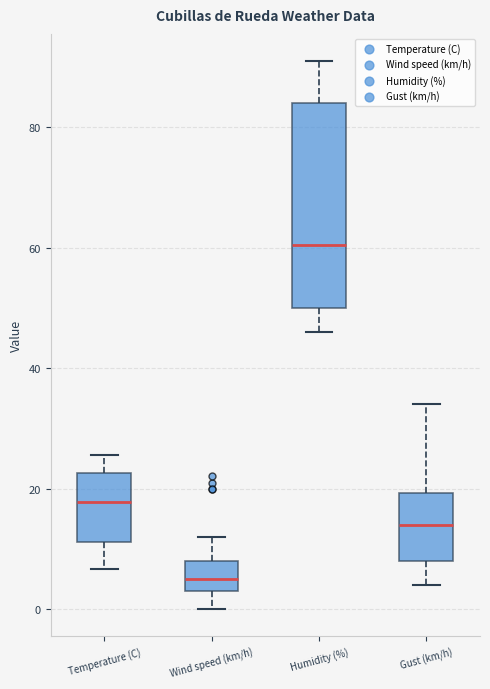

Reading left to right, transcribe this box plot: for each box, give where its median line is, the range the box spans, and where its two whiskers end, as read against the y-axis. The values are not printed on the chart, so give them approximately, as read against the axis.

Temperature (C): median 18, box 12 to 22, whiskers 6 to 26
Wind speed (km/h): median 6, box 4 to 8, whiskers 0 to 12
Humidity (%): median 60, box 50 to 84, whiskers 46 to 92
Gust (km/h): median 14, box 8 to 20, whiskers 4 to 34